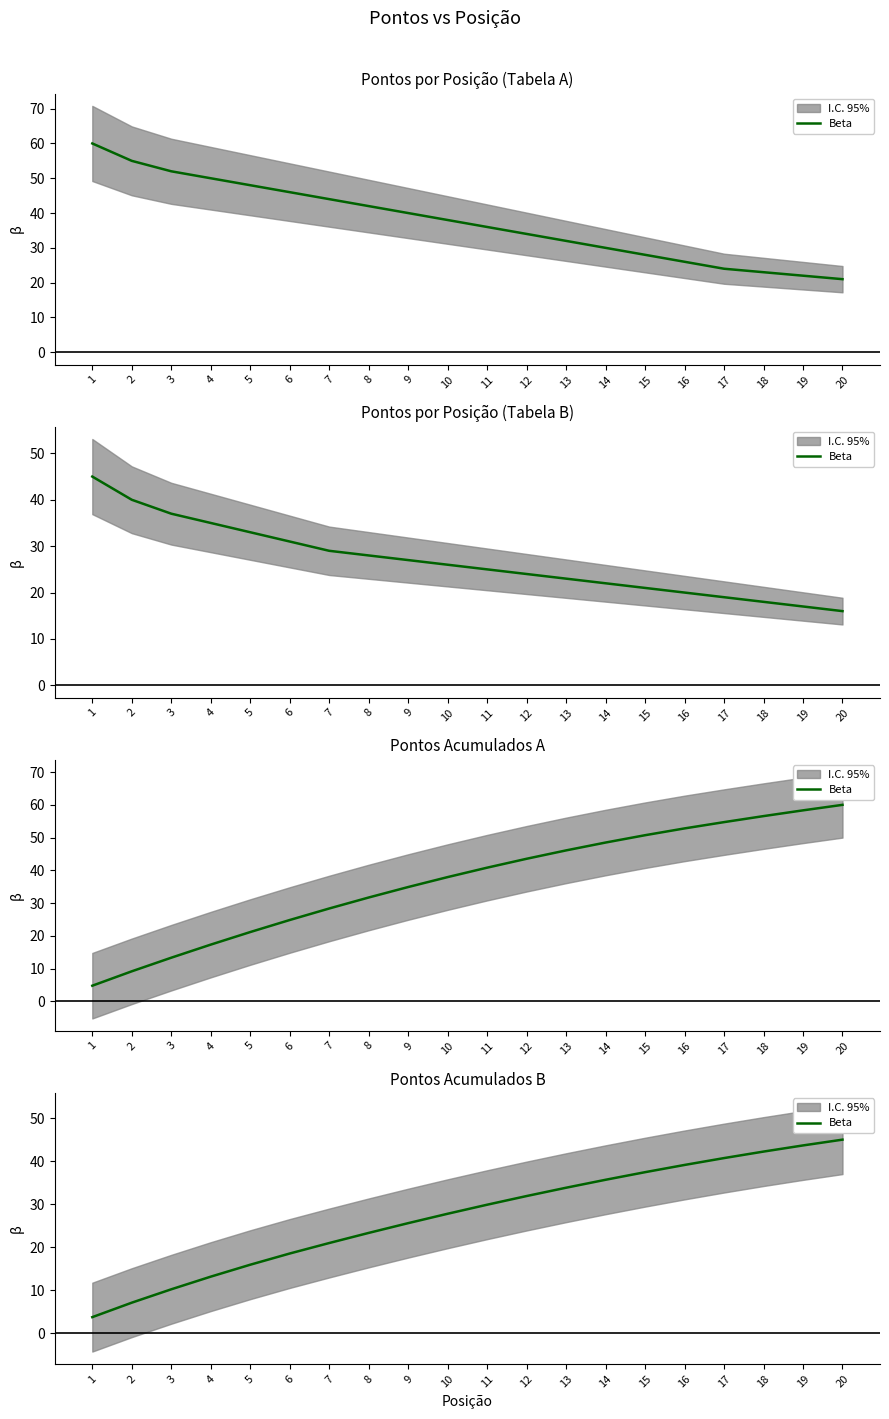

What is the value of the 14th point from the left?

35.7